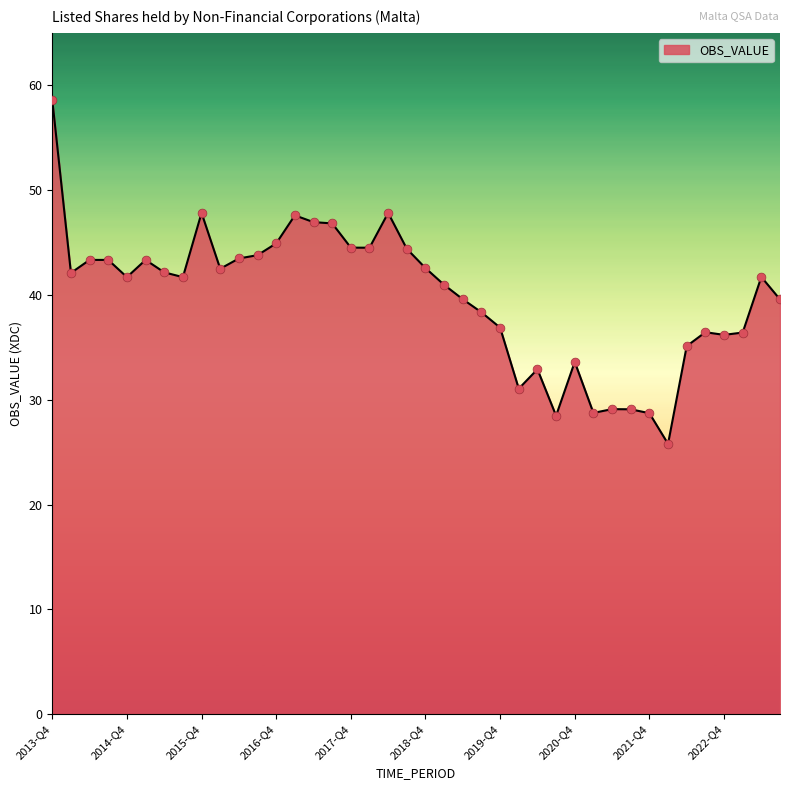

What is the difference between the maximum and minimum values?

32.8